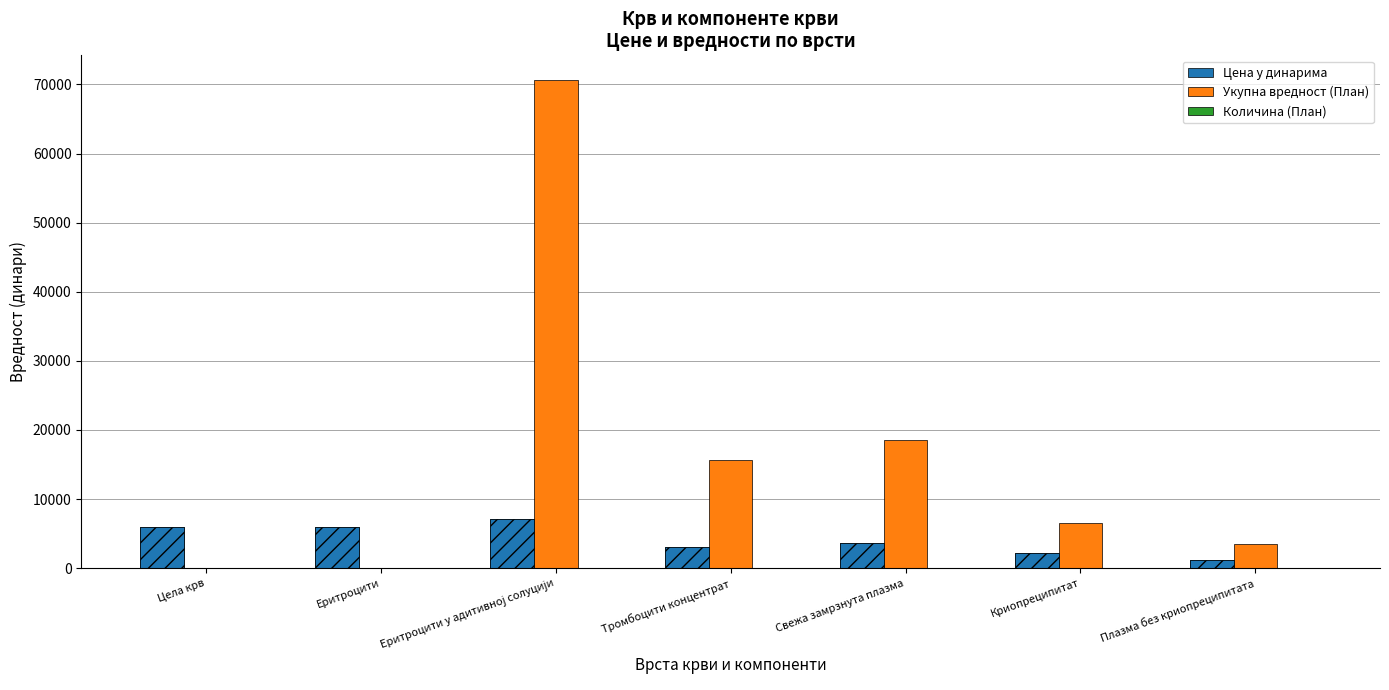

Where does the Количина (План) series first go above 3?

Еритроцити у адитивној солуцији